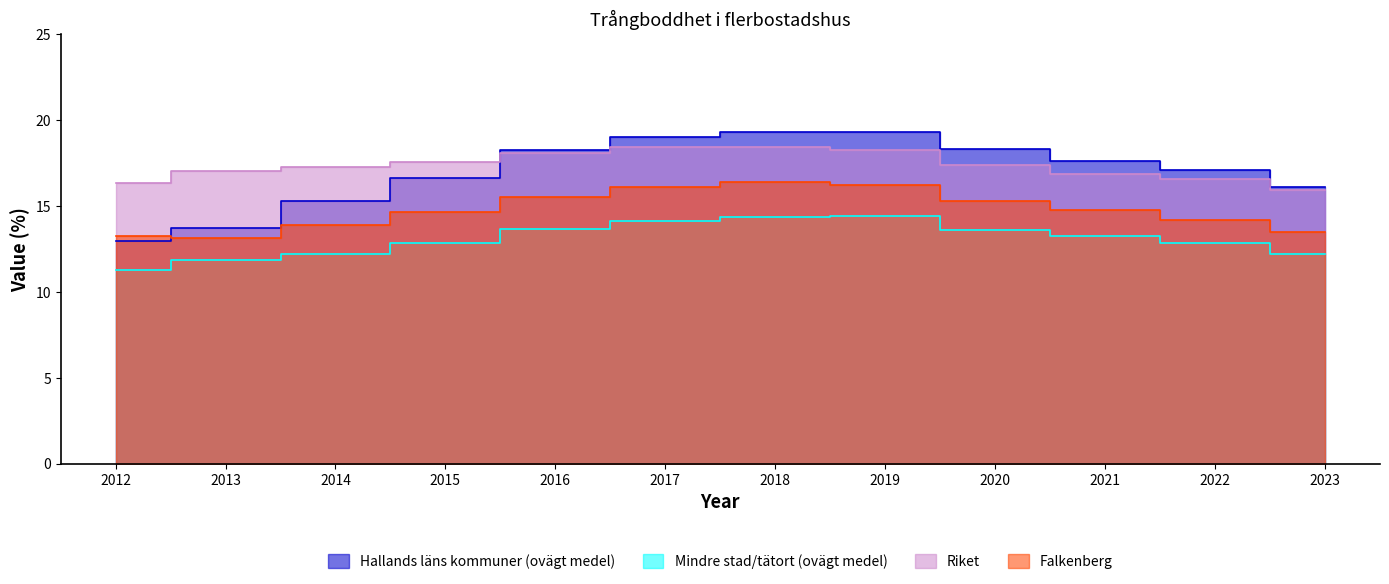

How many categories are shown in the chart?

12